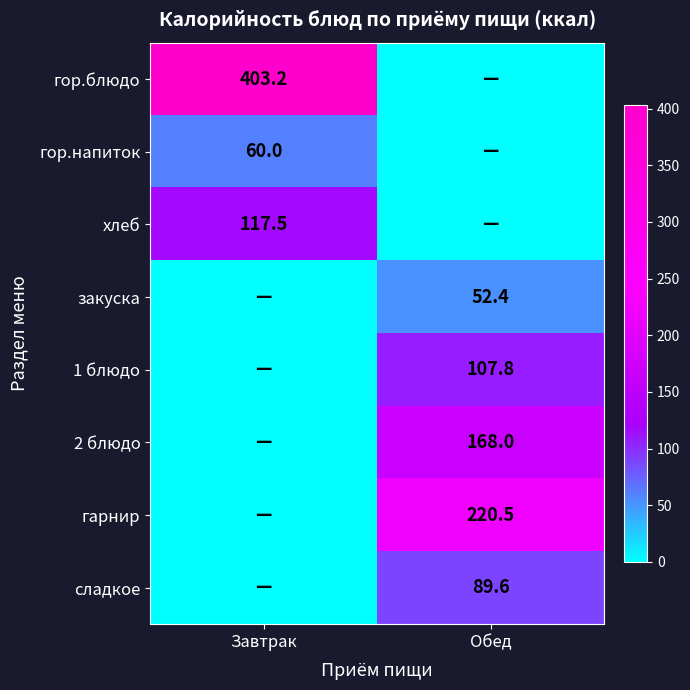

Is it true that сладкое equals 44.4 at Обед?

False